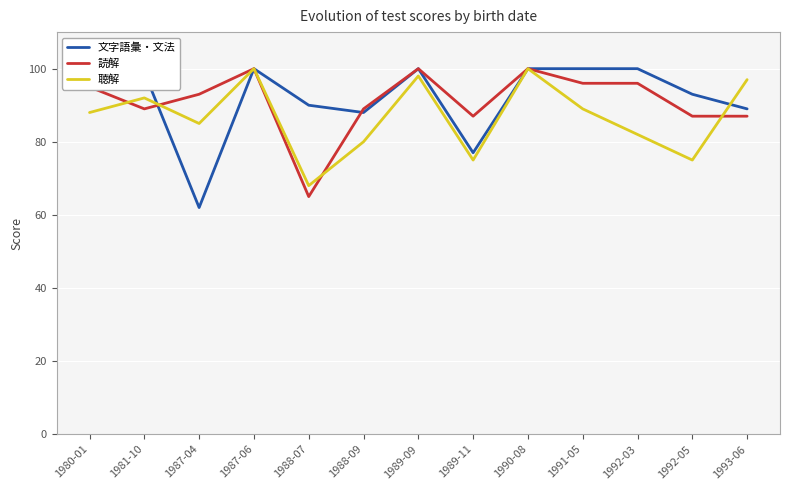

Where is the first local minimum for 聴解?

1987-04